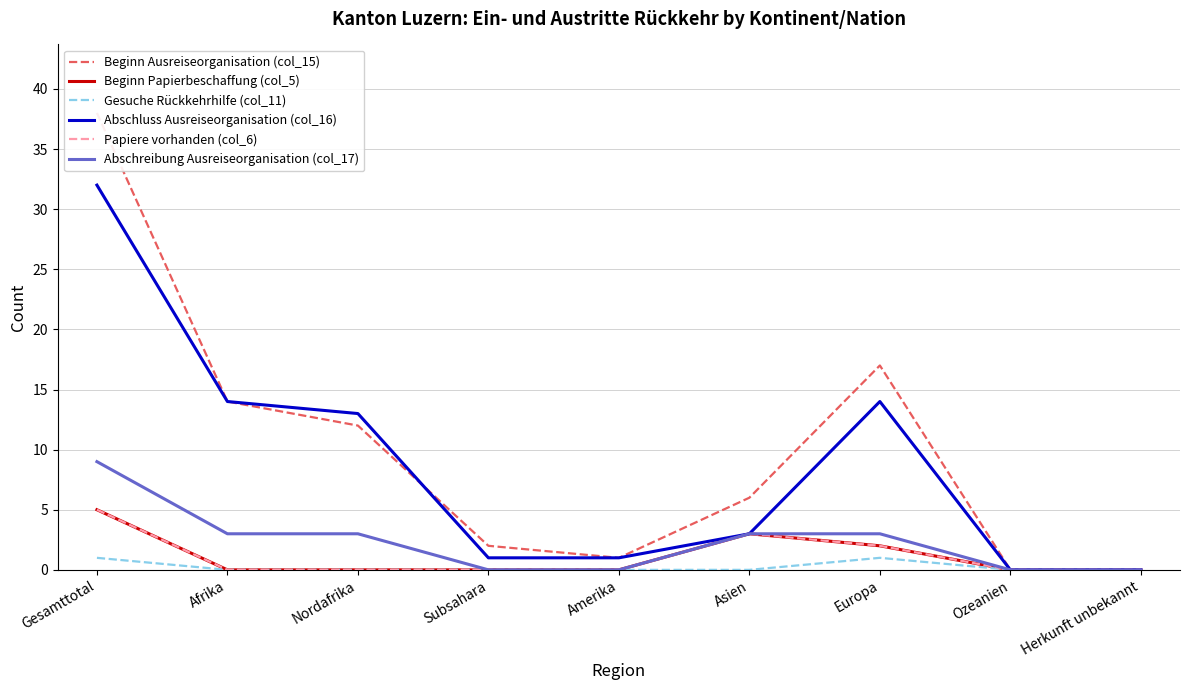

Which label corresponds to the largest value in the chart?

Gesamttotal